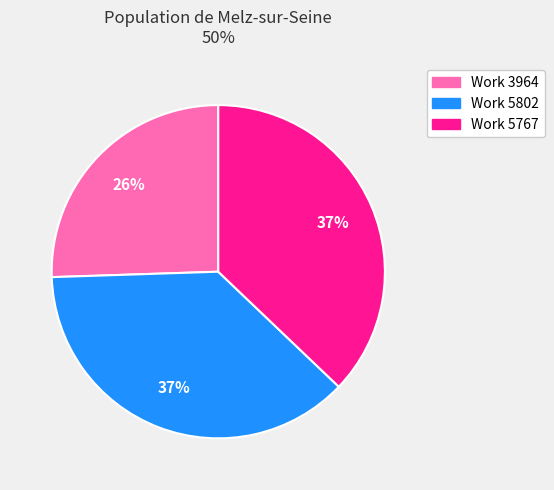

Is Work 5767 the majority of the pie?

No